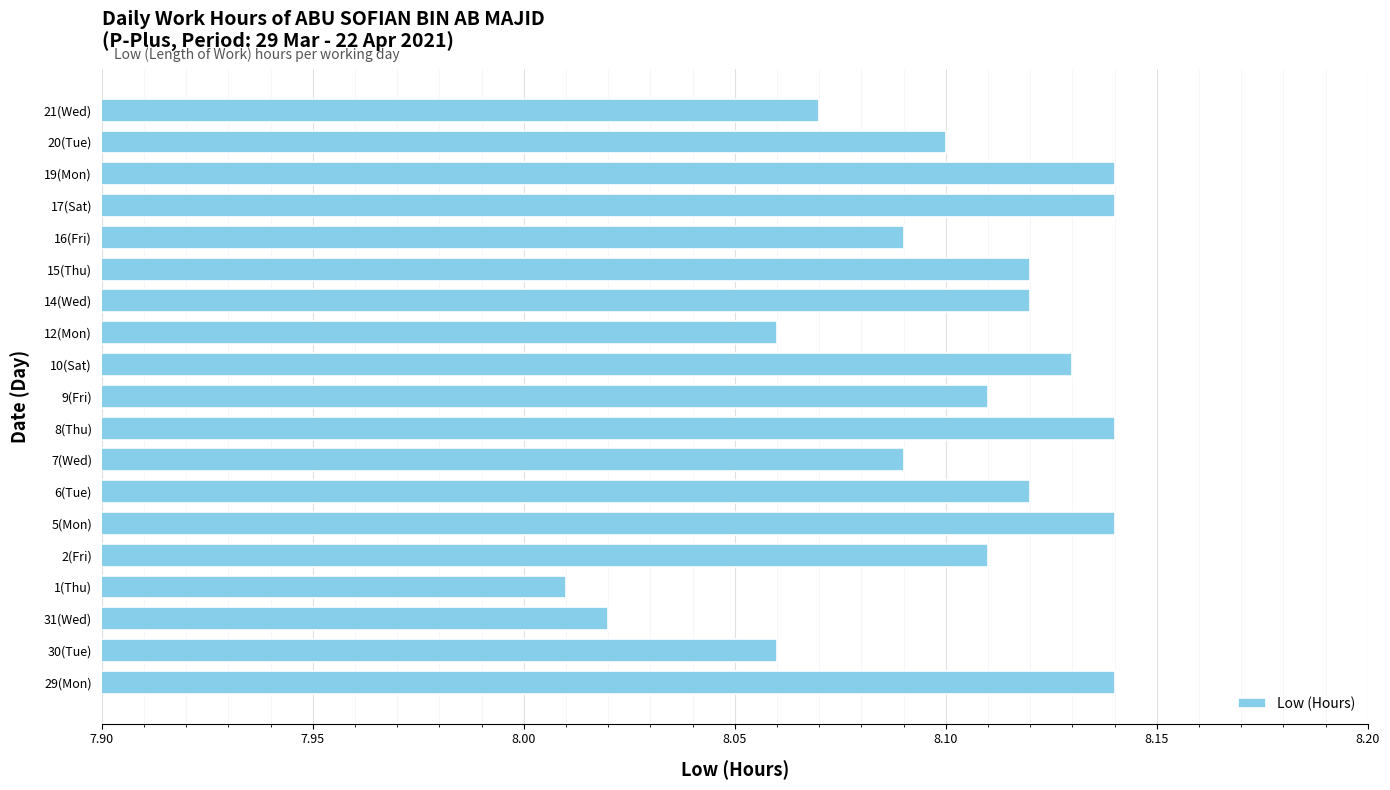

At which category does the chart reach its minimum across all series?

1(Thu)